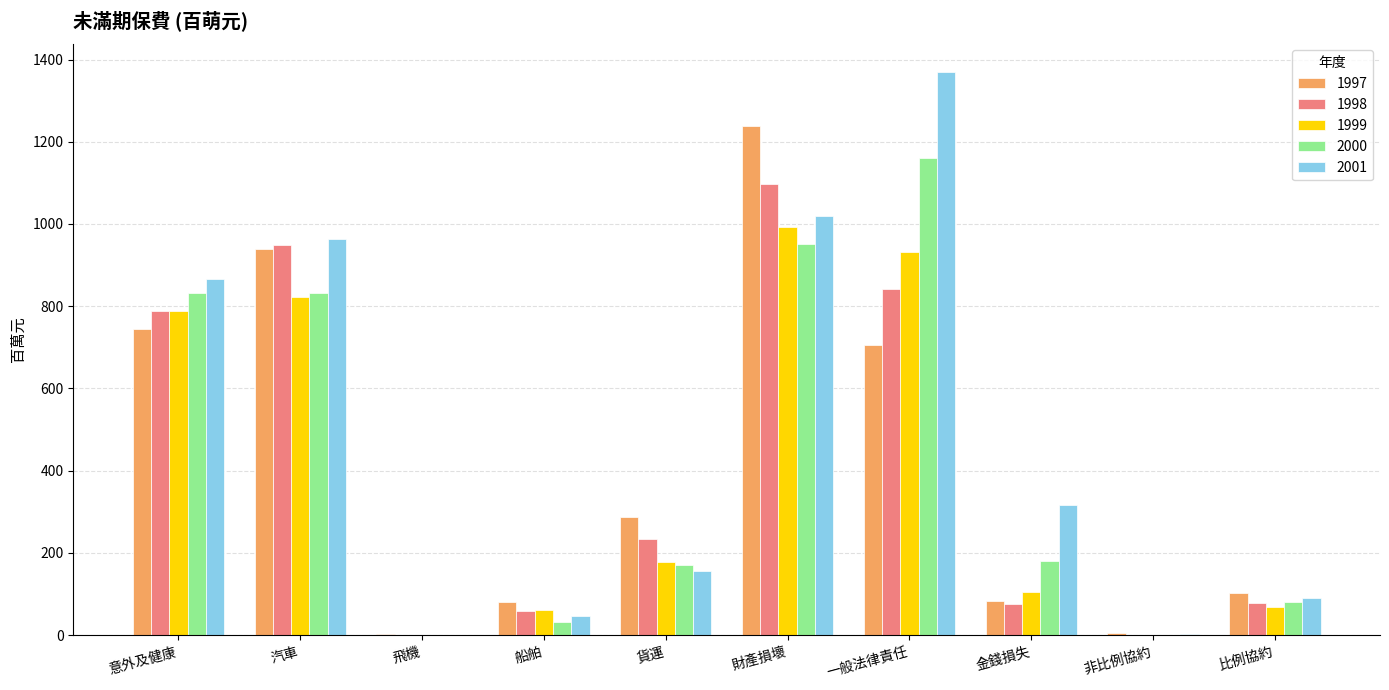

At which label is 2000 closest to 580?

意外及健康